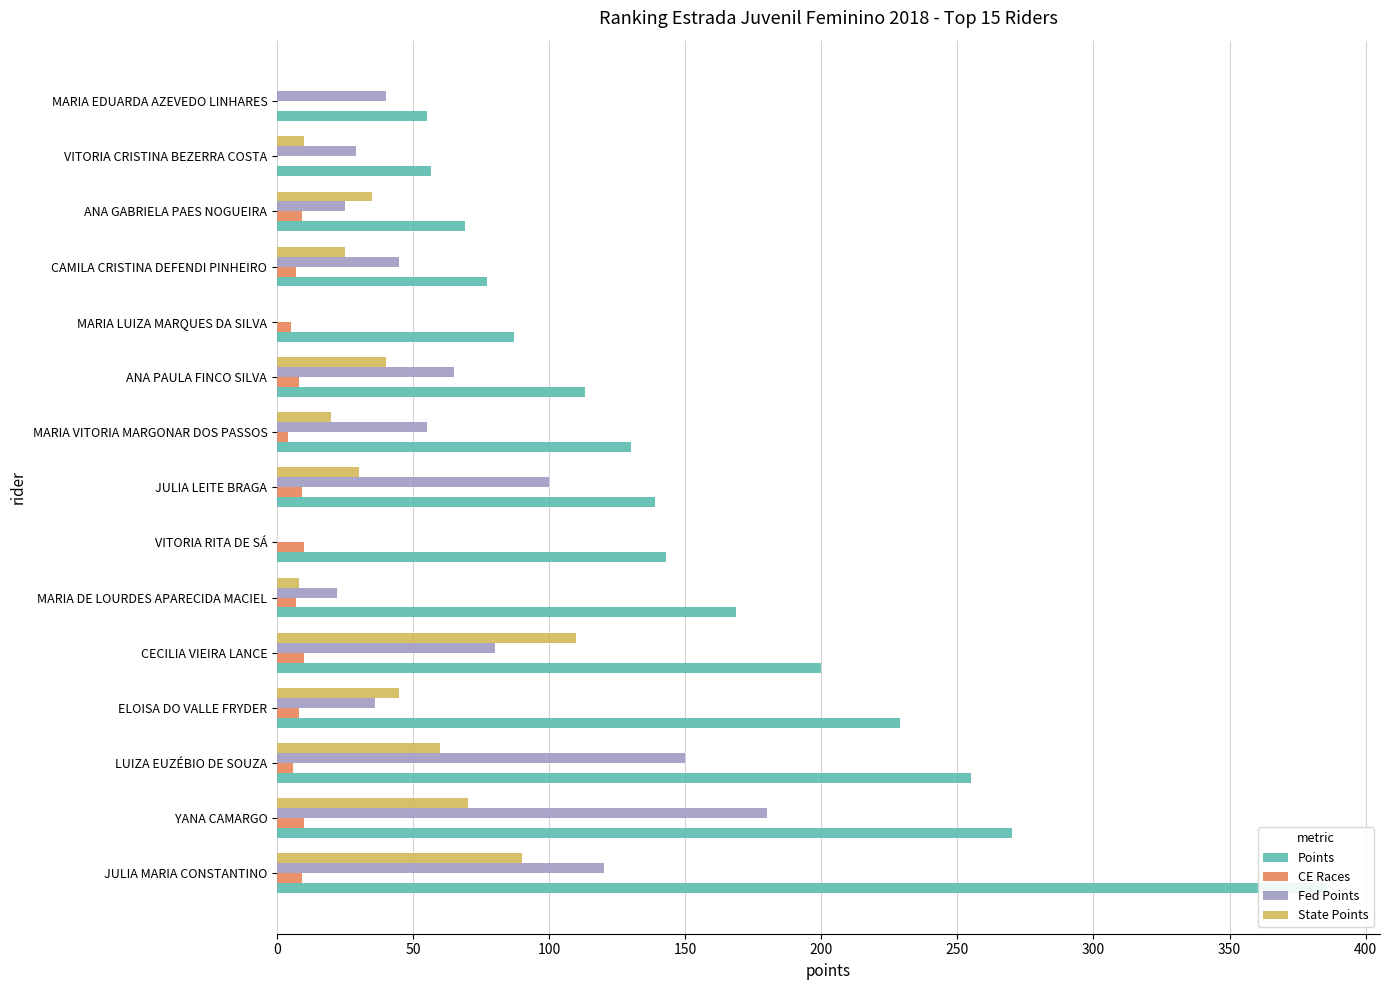

What position from the left is MARIA LUIZA MARQUES DA SILVA?

11